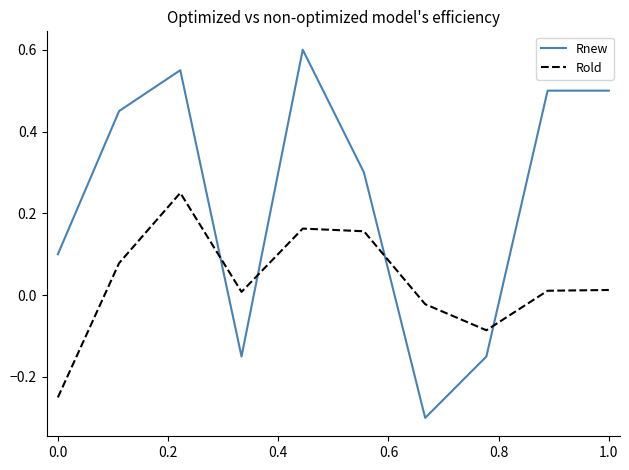

Which series ends up on top after the final intersection of Rnew and Rold?

Rnew